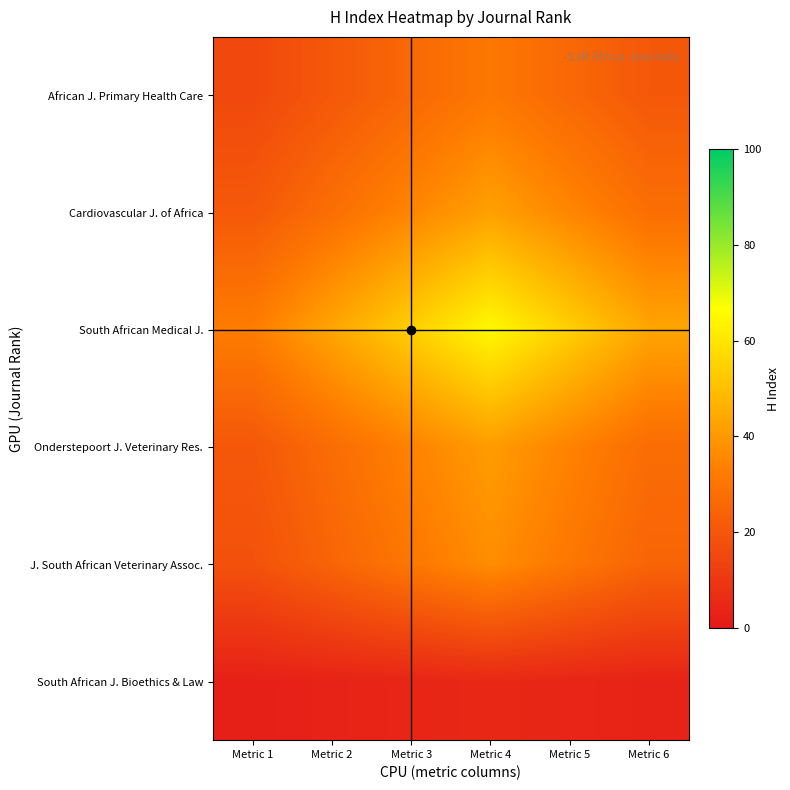

What is the maximum value shown in the chart?

65.0